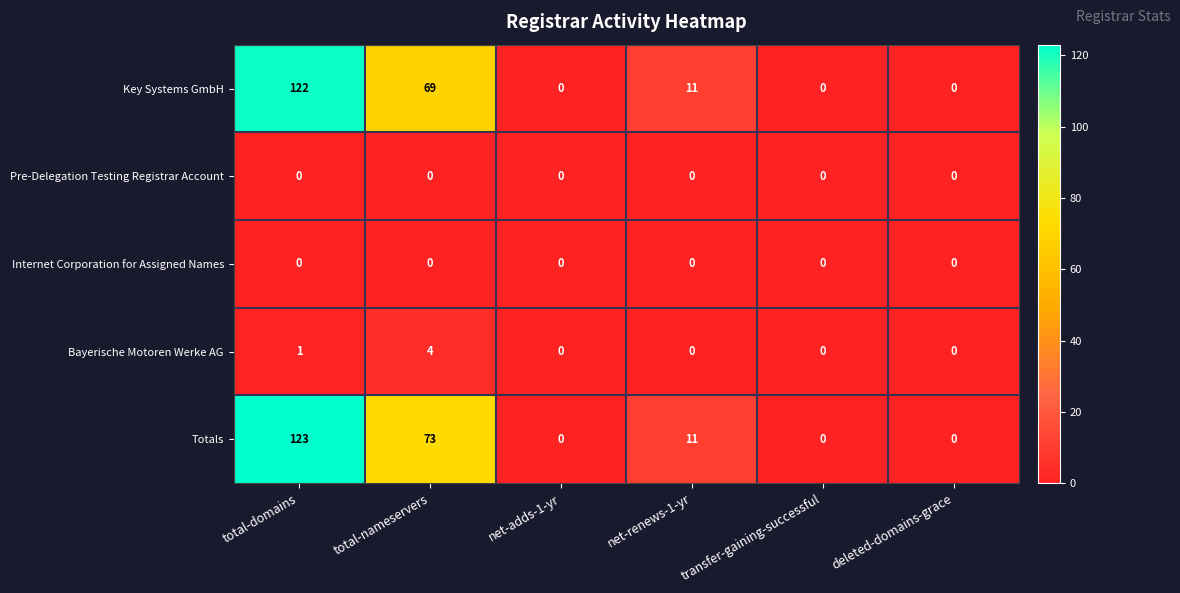

At how many categories does at least one series exceed 50?

2